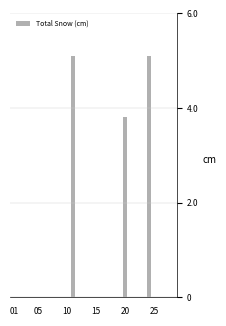

What is the maximum value shown in the chart?

5.1